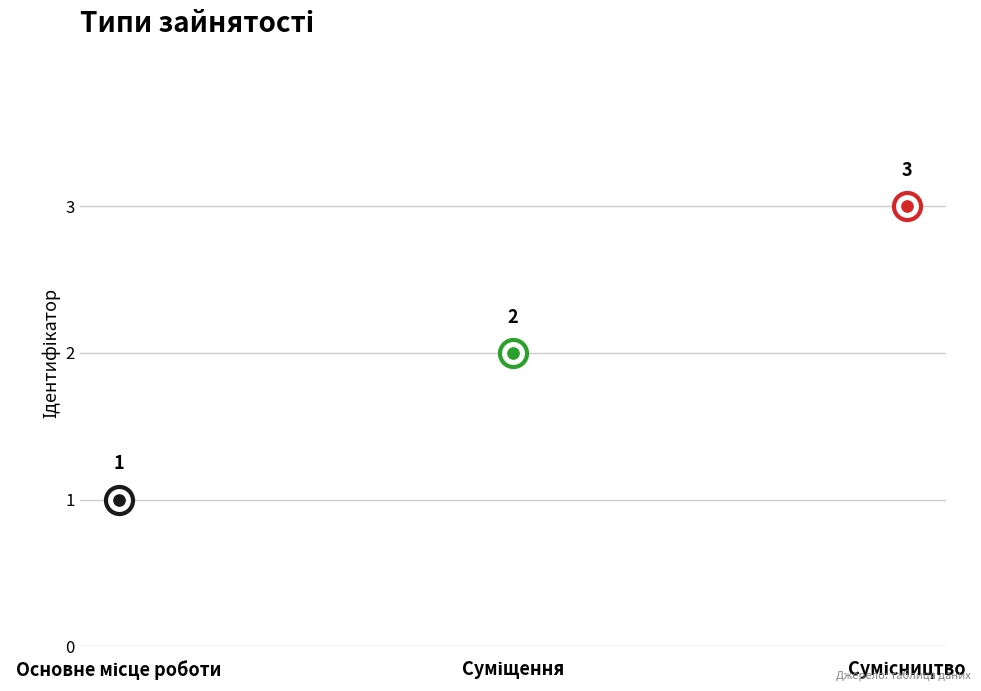

What is the ratio of the value at Суміщення to the value at Сумісництво?

0.7